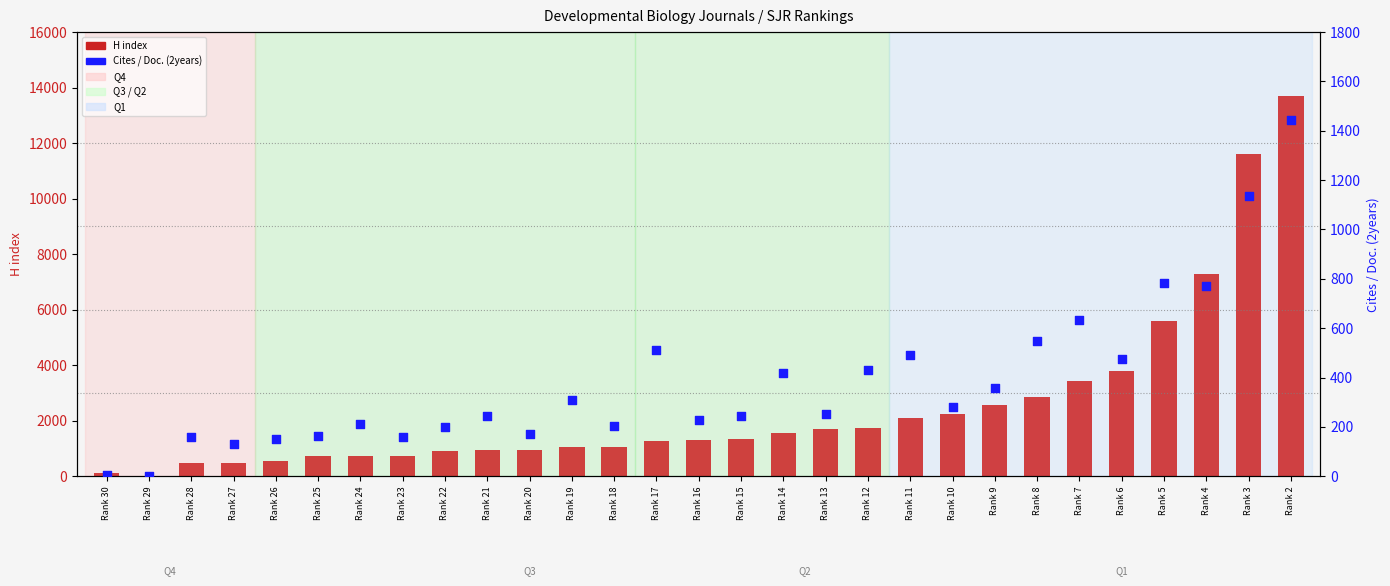

What are all the series names shown in the legend?

H index, Cites / Doc. (2years)